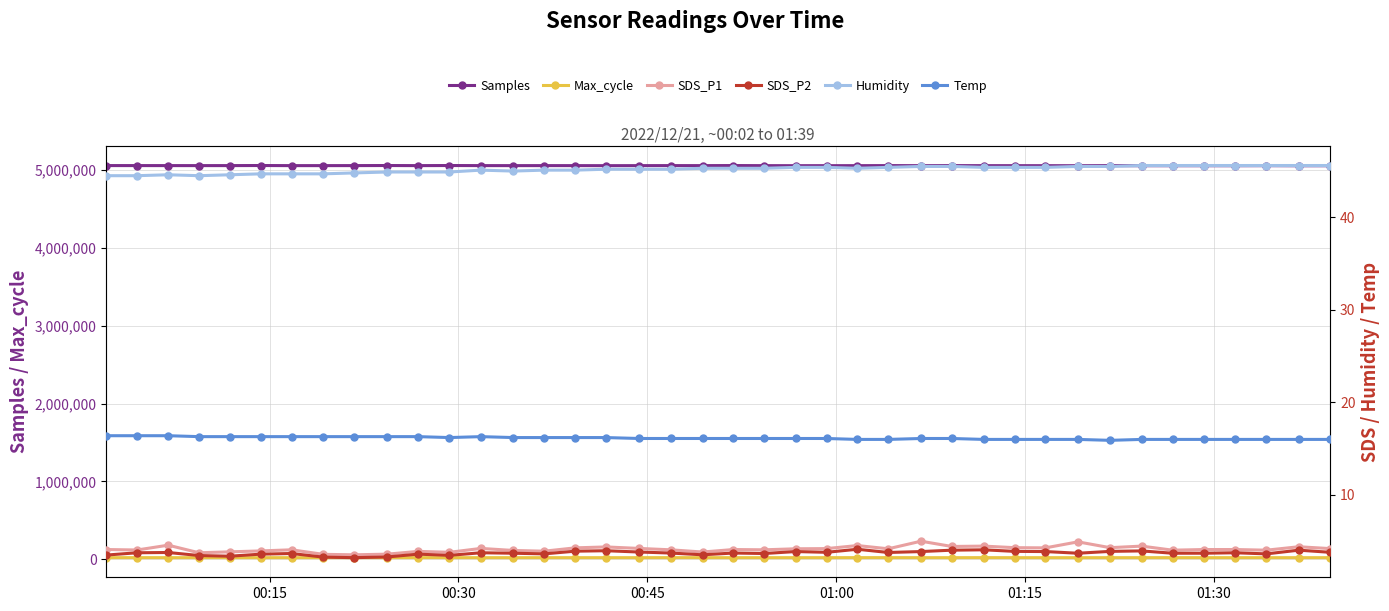

What are all the series names shown in the legend?

Samples, Max_cycle, SDS_P1, SDS_P2, Humidity, Temp